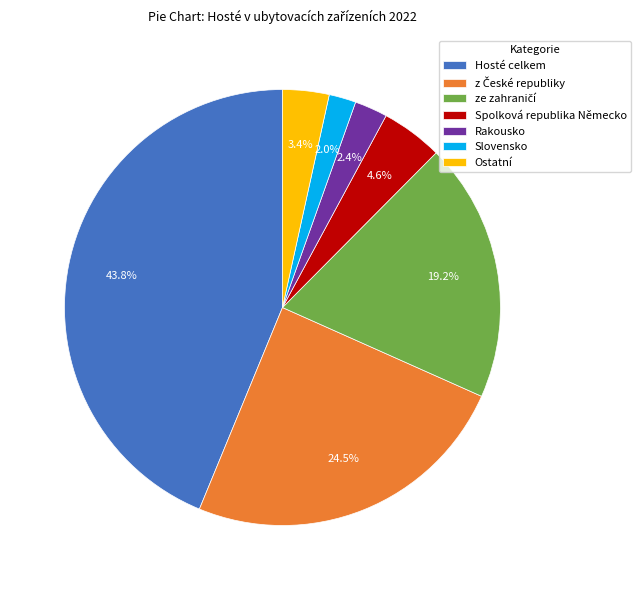

Is Ostatní the majority of the pie?

No